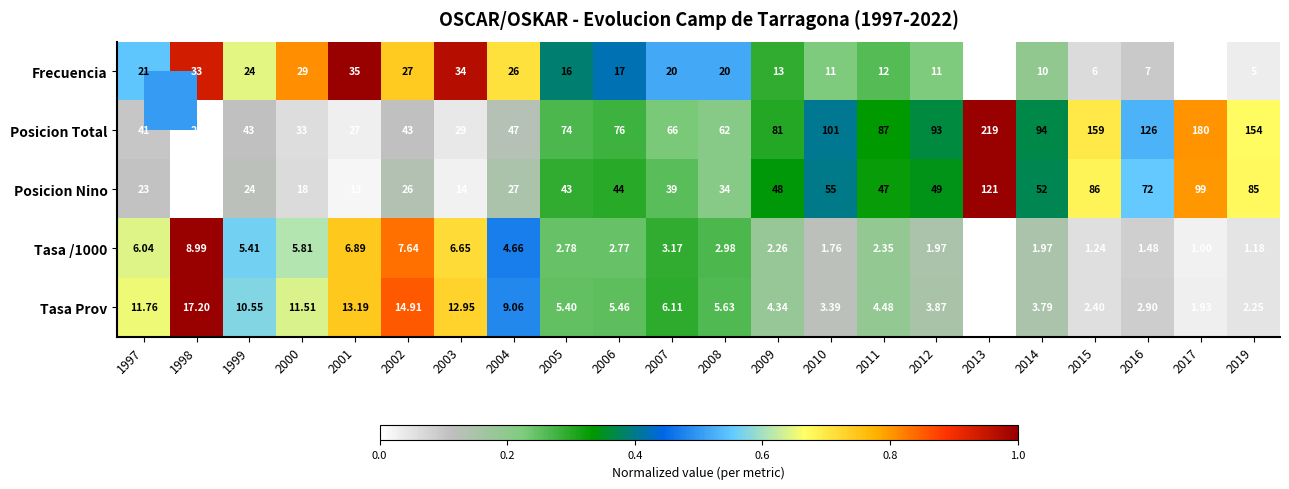

List the series in order of their peak value, lowest first.

Tasa /1000, Tasa Prov, Frecuencia, Posicion Nino, Posicion Total